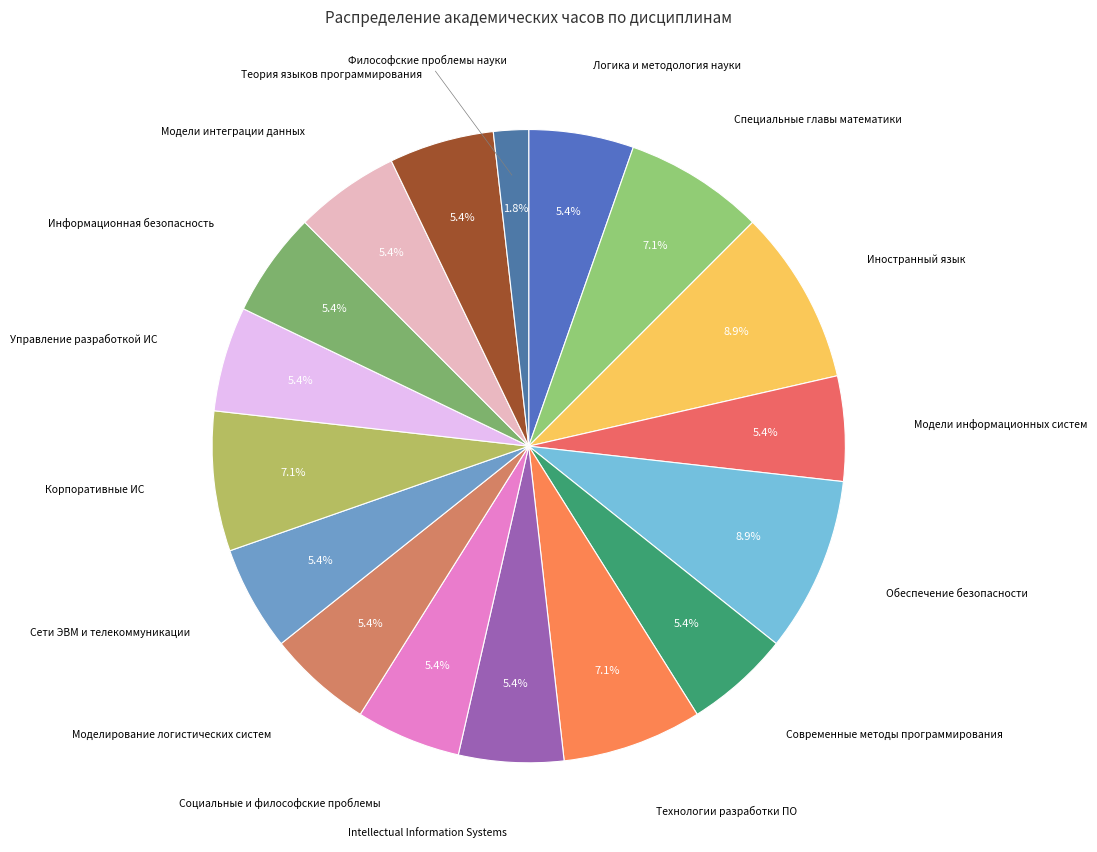

The Специальные главы математики slice represents 1% of the pie. True or false?

False